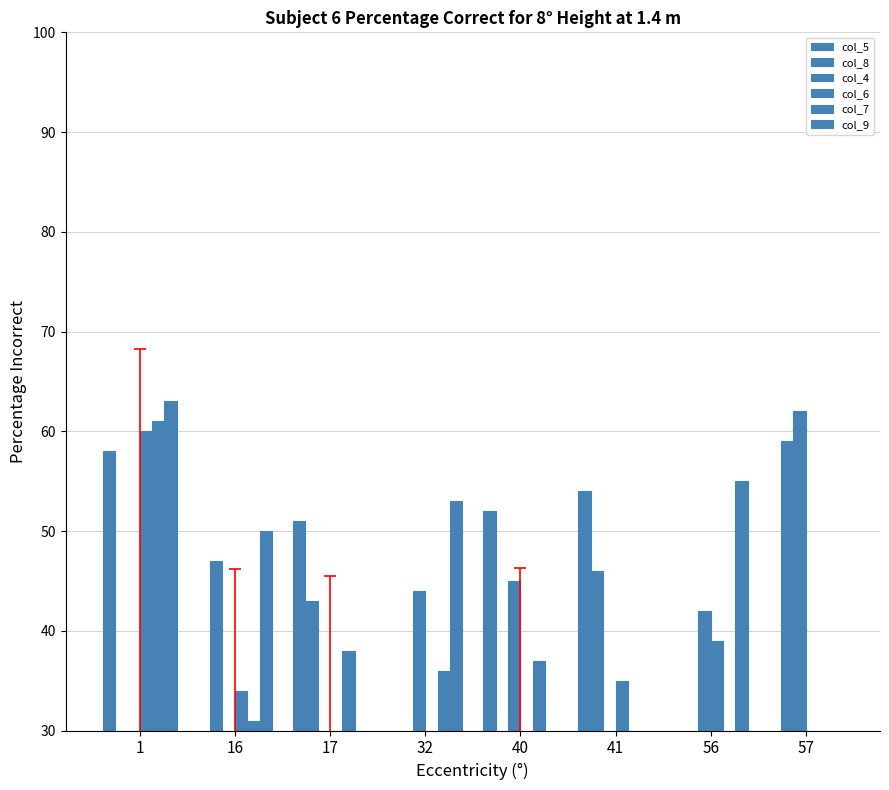

How many groups of bars are there?

8